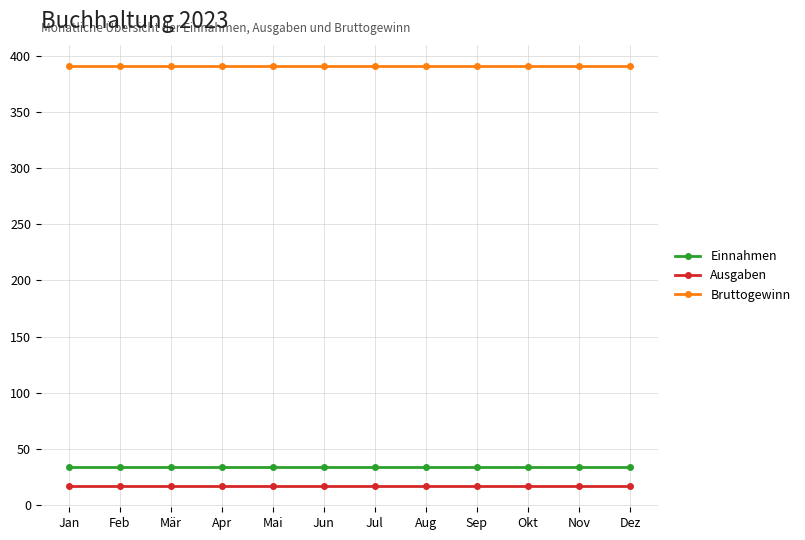

The value of Bruttogewinn at Mai is 391. True or false?

True